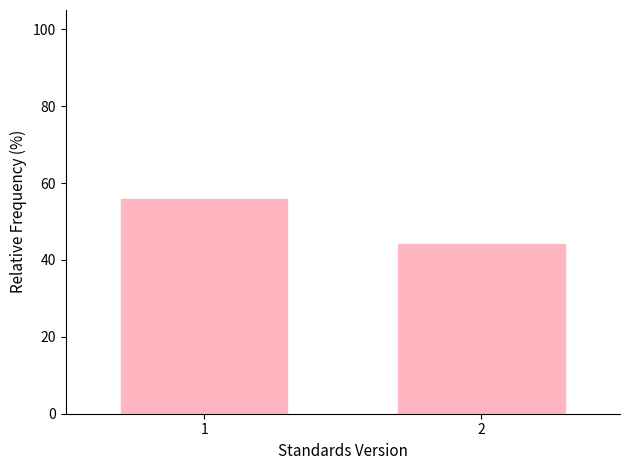

Reading left to right, what are all the values shown in this chart?

55.8	44.2